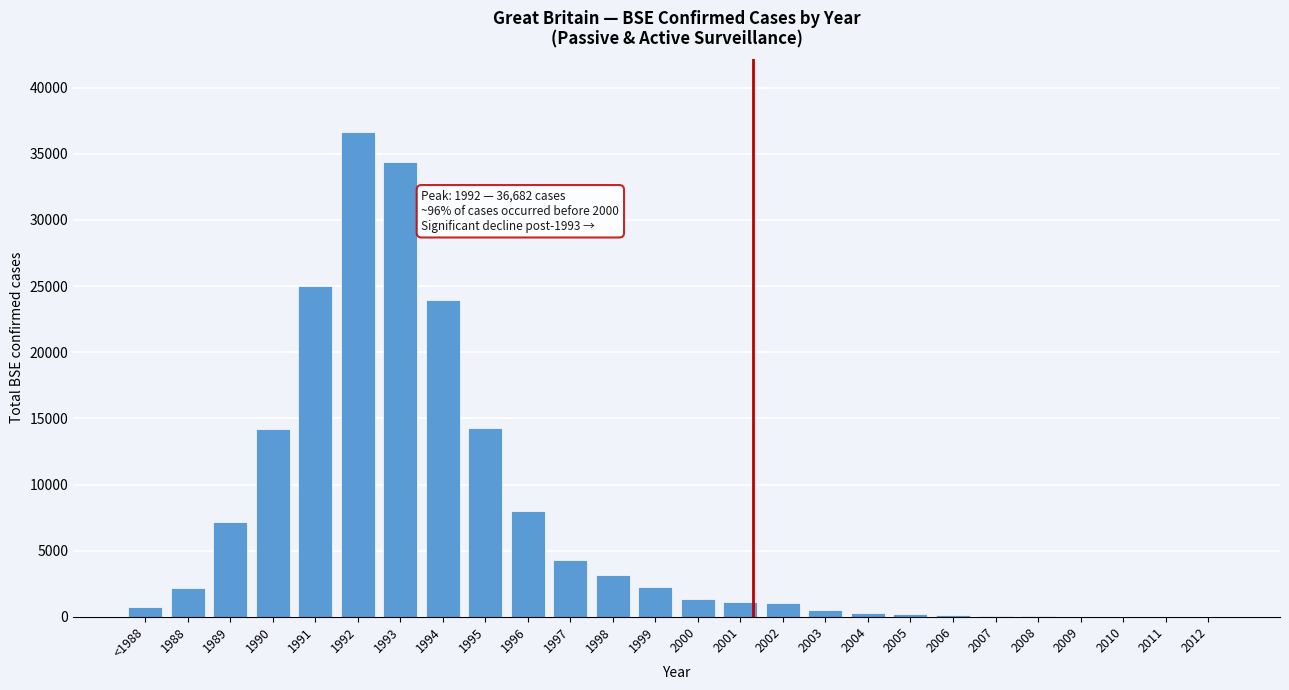

What is the maximum value shown in the chart?

36682